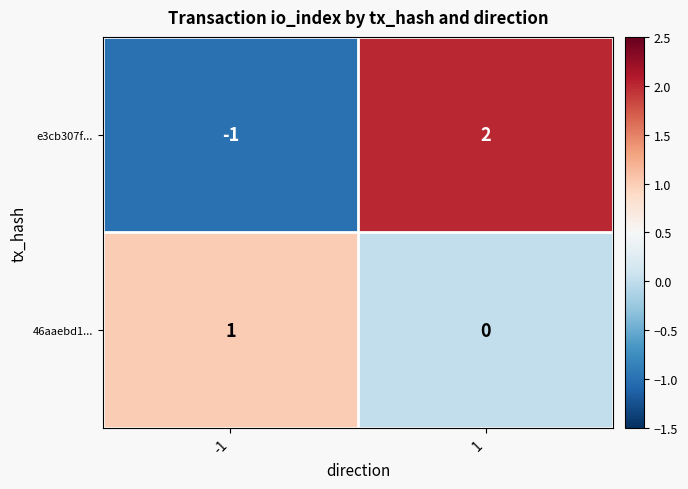

How many positive values does the 46aaebd1... series have?

1